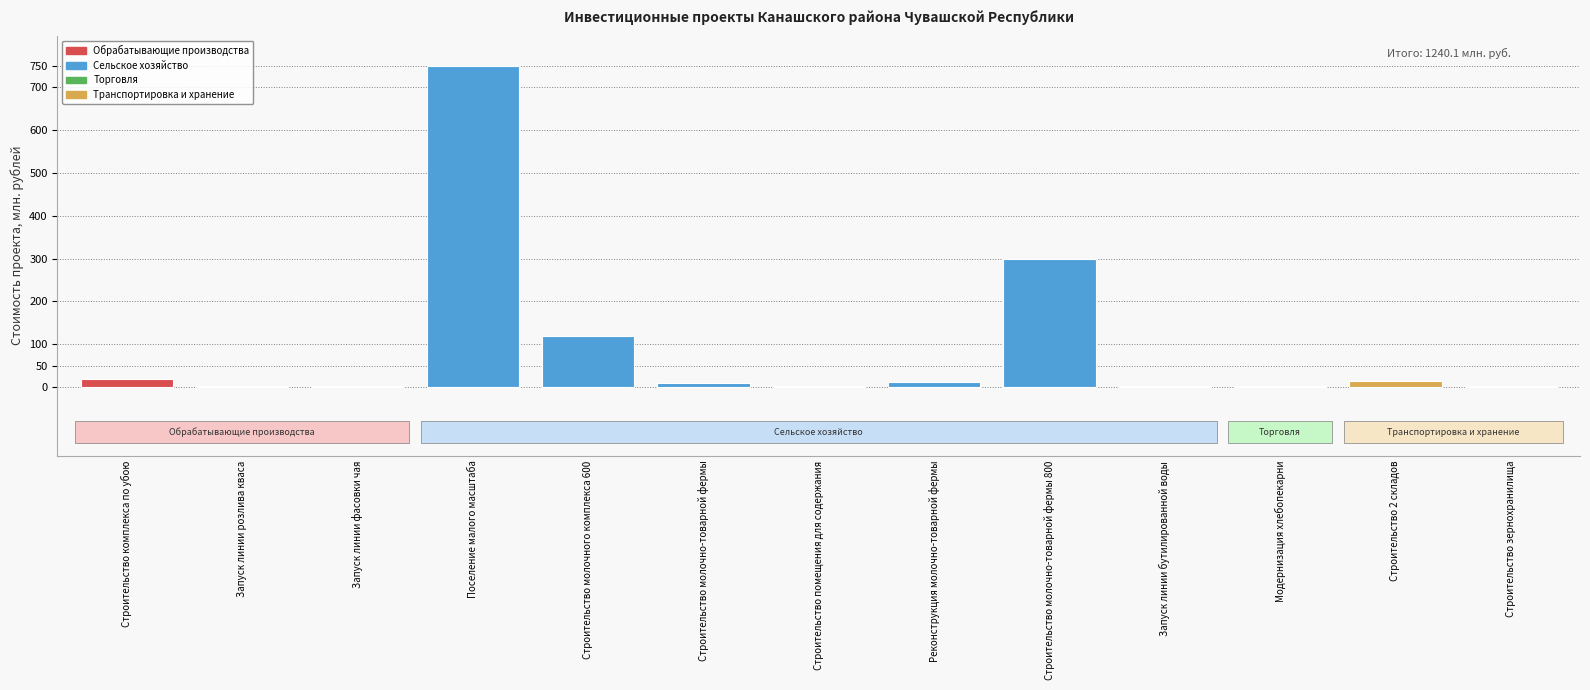

What is the sum of the values at Реконструкция молочно-товарной фермы and Строительство молочно-товарной фермы 800?

311.0